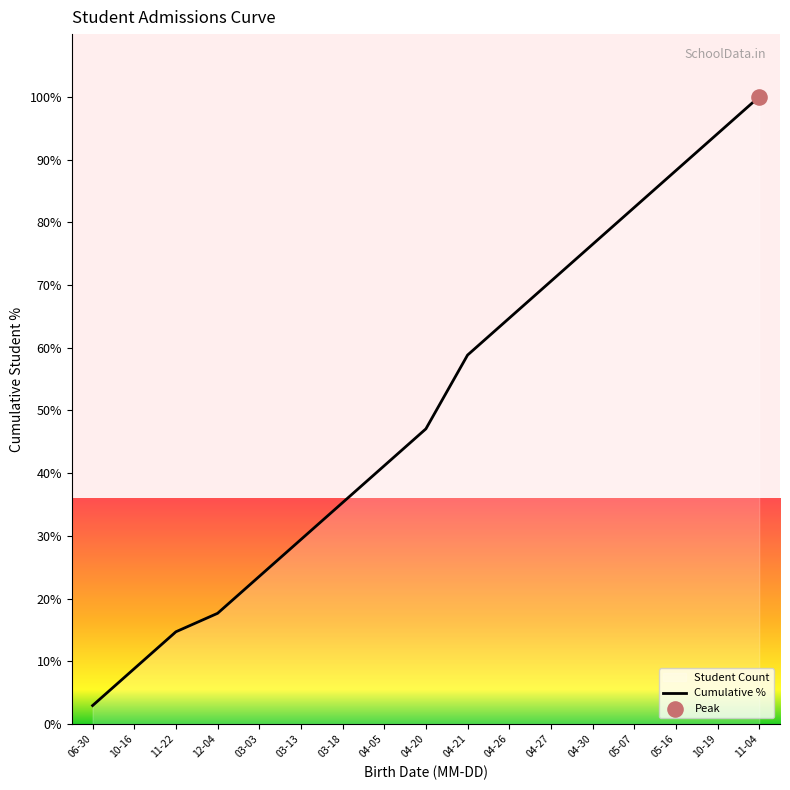

Which has a higher value, 04-20 or 04-26?

04-26